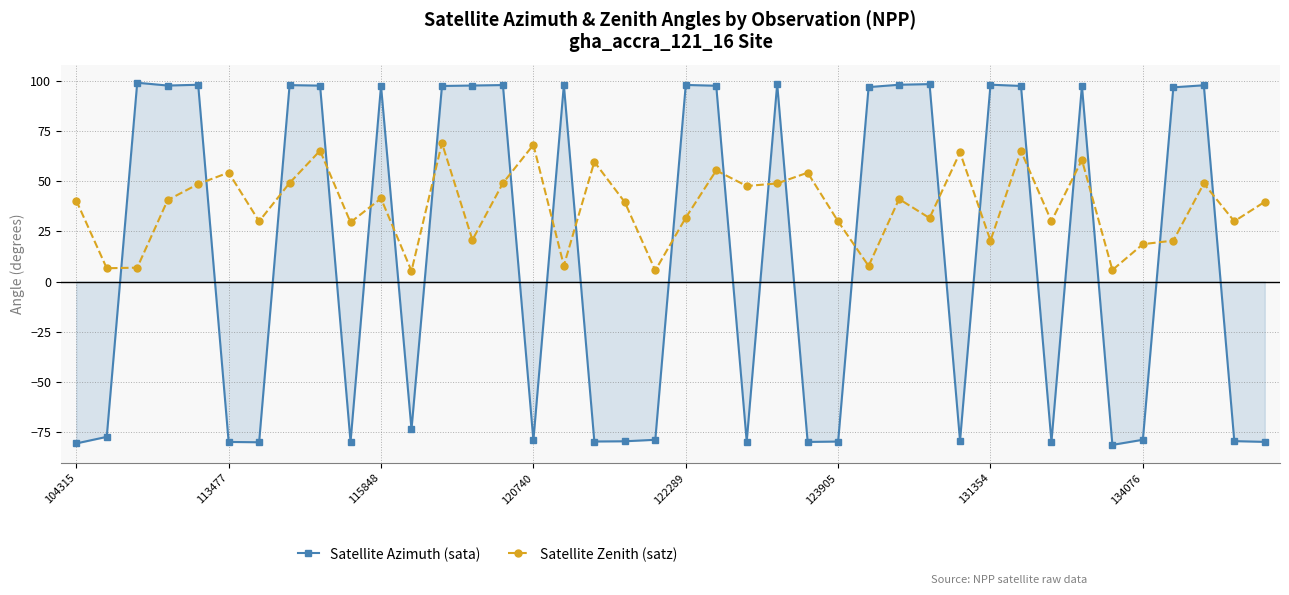

What is the difference between the maximum and second lowest values in the Satellite Azimuth (sata) series?

179.8